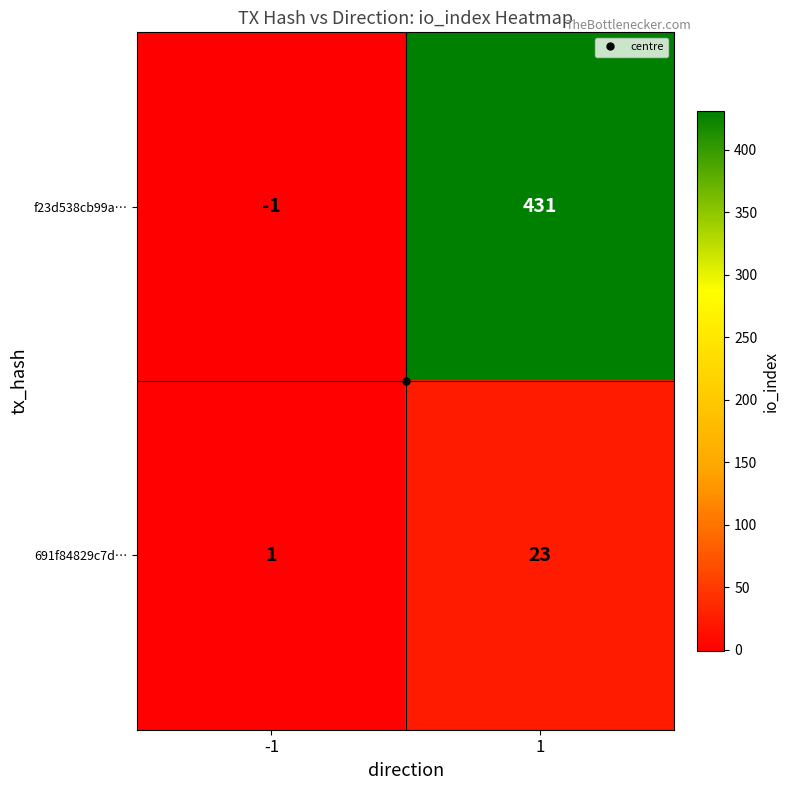

What is the spread (max minus min) of values at -1?

2